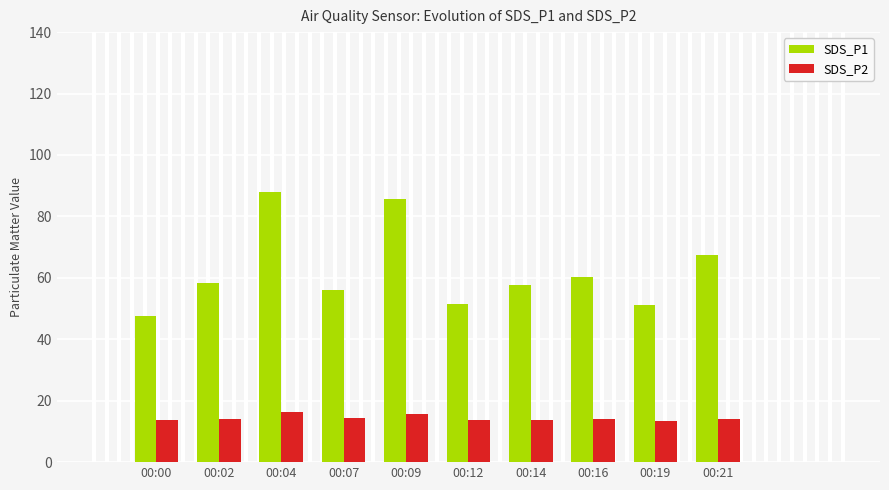

What is the value of the SDS_P1 bar at the 9th from the left?

51.2